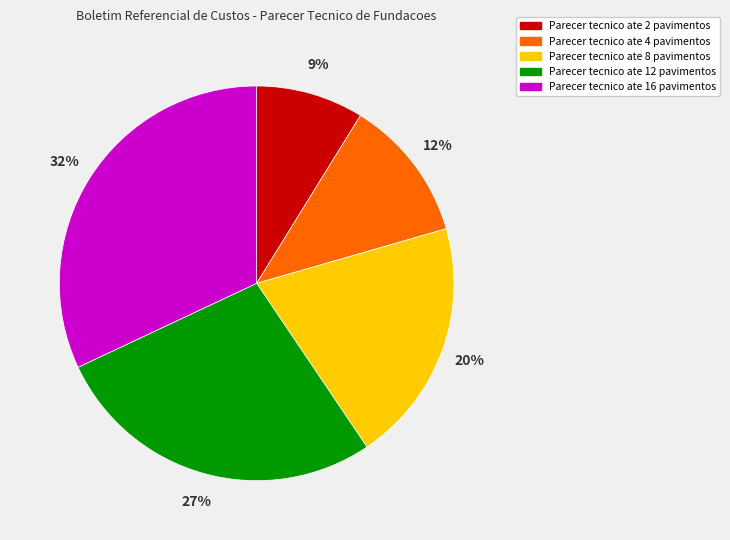

Does any single category account for the majority?

No